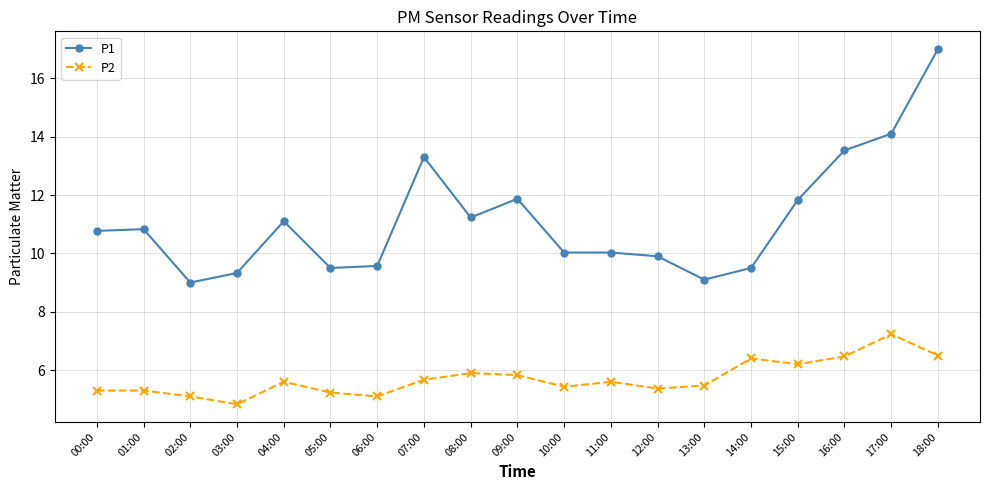

At how many categories does at least one series exceed 7?

19